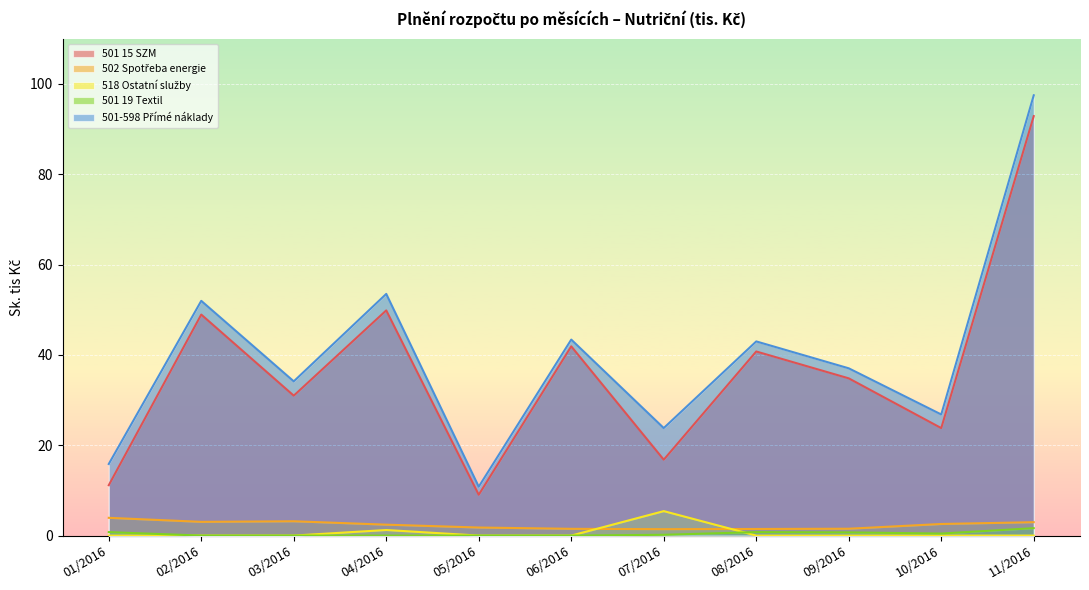

What is the maximum value for 501 19 Textil?

1.6